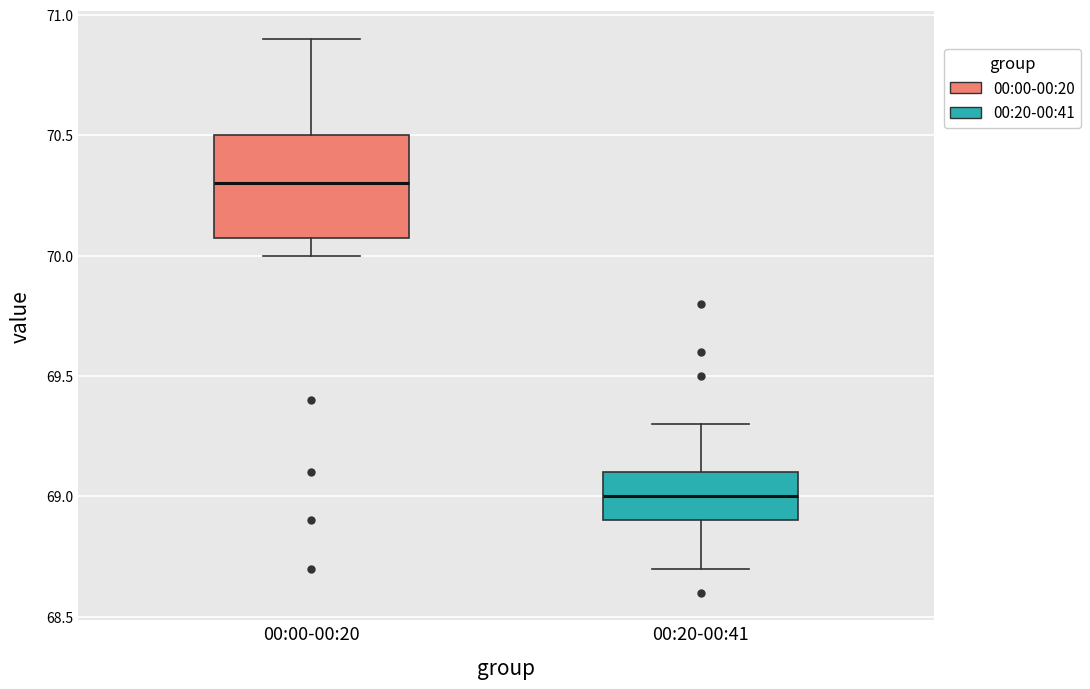

Reading left to right, transcribe this box plot: for each box, give where its median line is, the range the box spans, and where its two whiskers end, as read against the y-axis. The values are not printed on the chart, so give them approximately, as read against the axis.

00:00-00:20: median 70.3, box 70.1 to 70.5, whiskers 70.0 to 70.9
00:20-00:41: median 69.0, box 68.9 to 69.1, whiskers 68.7 to 69.3